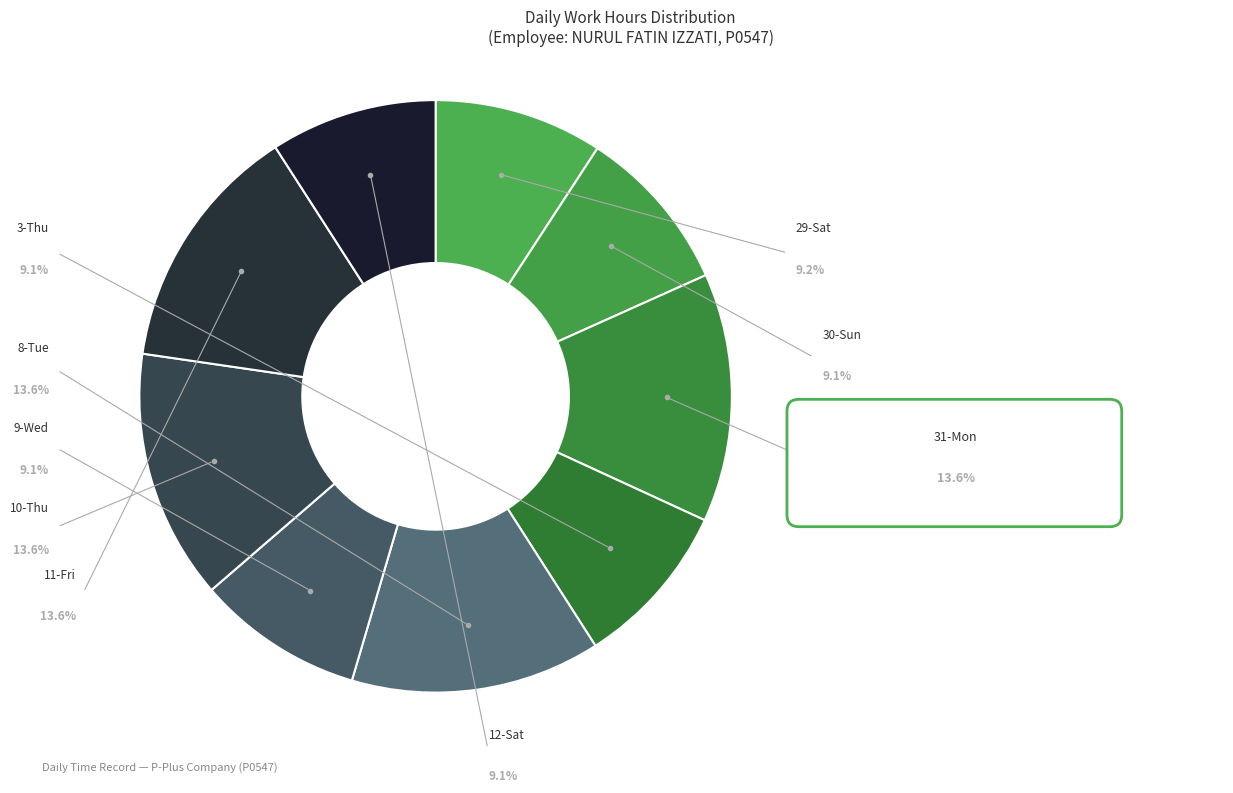

To the nearest percent, what percentage of the pie is 31-Mon?

14%